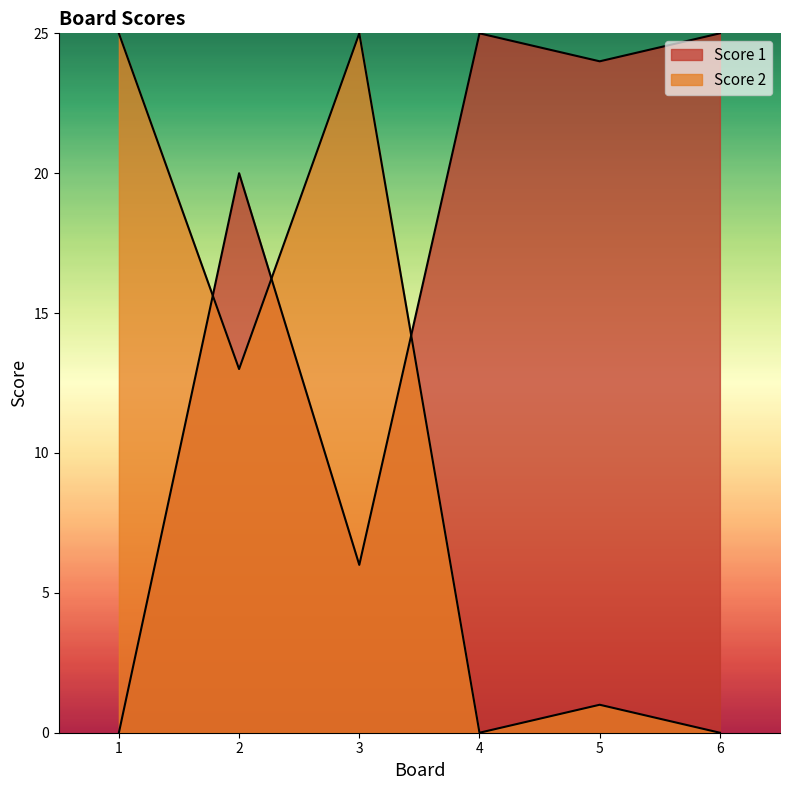

Rank the series by their average value, from highest to lowest.

Score 1, Score 2